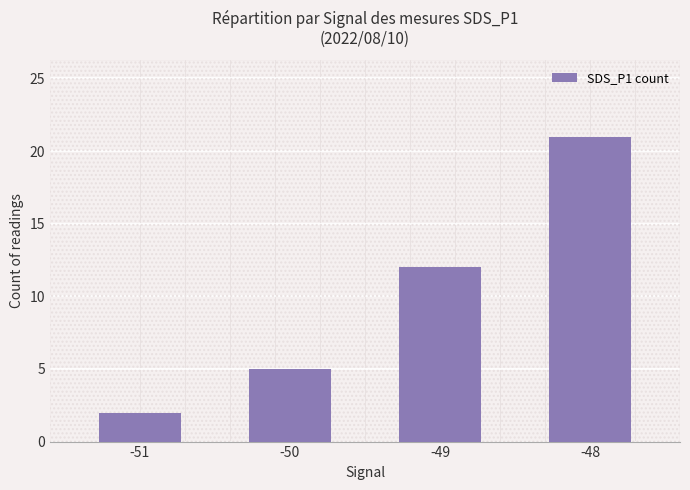

At which label is the value closest to 11?

-49